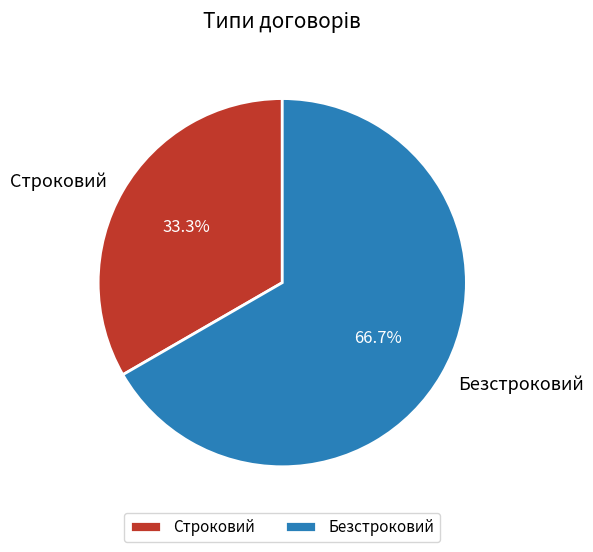

How many slices are in this pie chart?

2